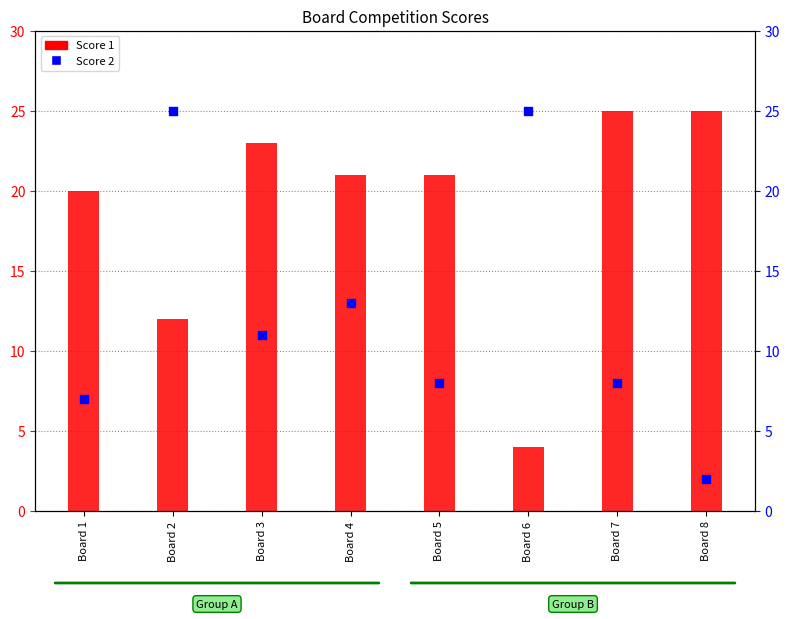

Which series has the largest total across all categories?

Score 1